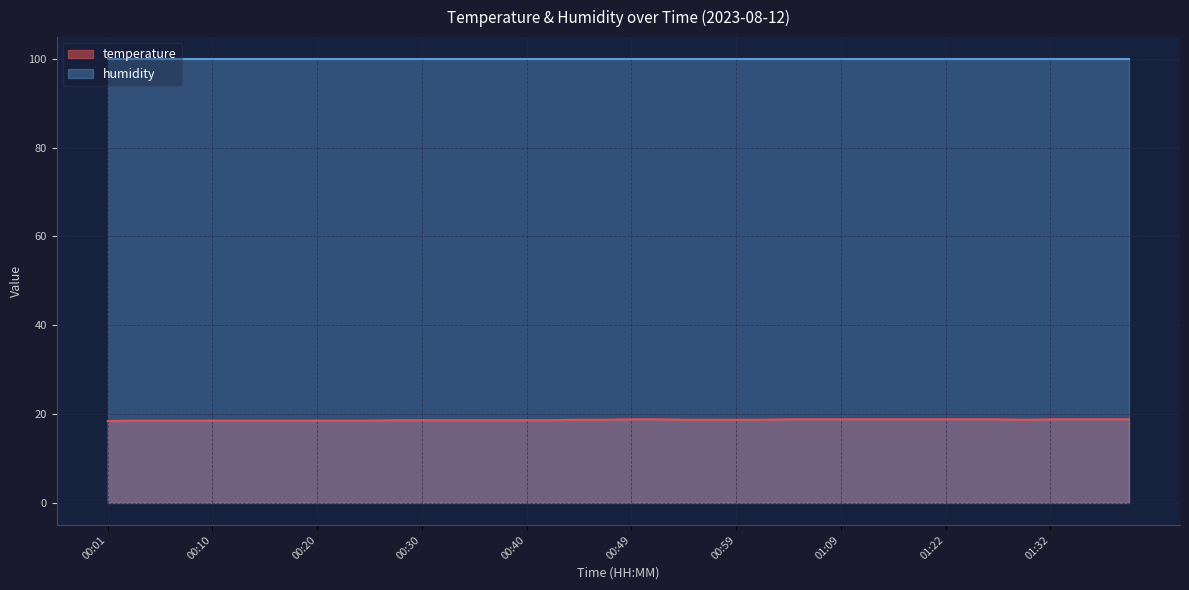

List the labels in order of value, largest first.

00:49, 00:52, 01:04, 01:06, 01:09, 01:14, 01:17, 01:19, 01:22, 01:24, 01:27, 01:32, 01:35, 01:37, 01:40, 00:44, 00:47, 00:54, 00:57, 00:59, 01:02, 01:29, 00:27, 00:30, 00:32, 00:35, 00:37, 00:40, 00:42, 00:03, 00:05, 00:08, 00:10, 00:13, 00:15, 00:18, 00:20, 00:23, 00:25, 00:01